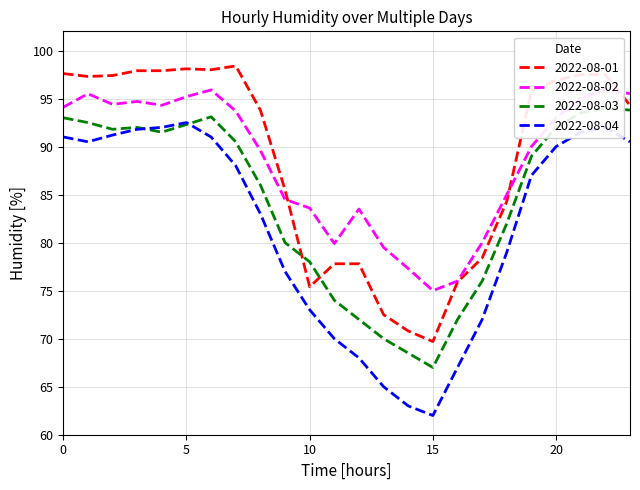

True or false: 2022-08-04 and 2022-08-01 intersect in this chart.

False